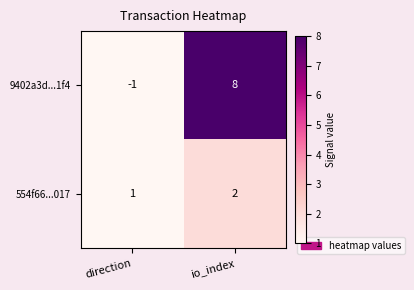

What is the sum of the 9402a3d...1f4 values at direction and io_index?

7